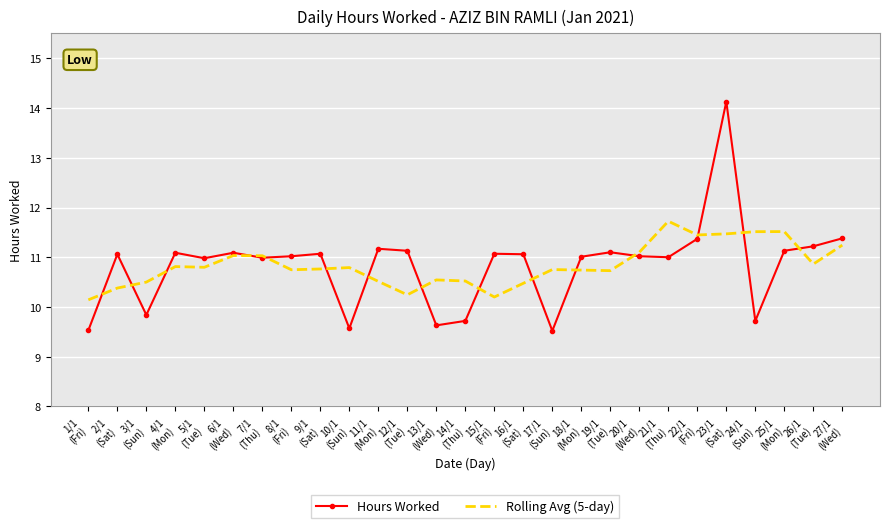

Is it true that Hours Worked equals 11.1 at 9/1
(Sat)?

True